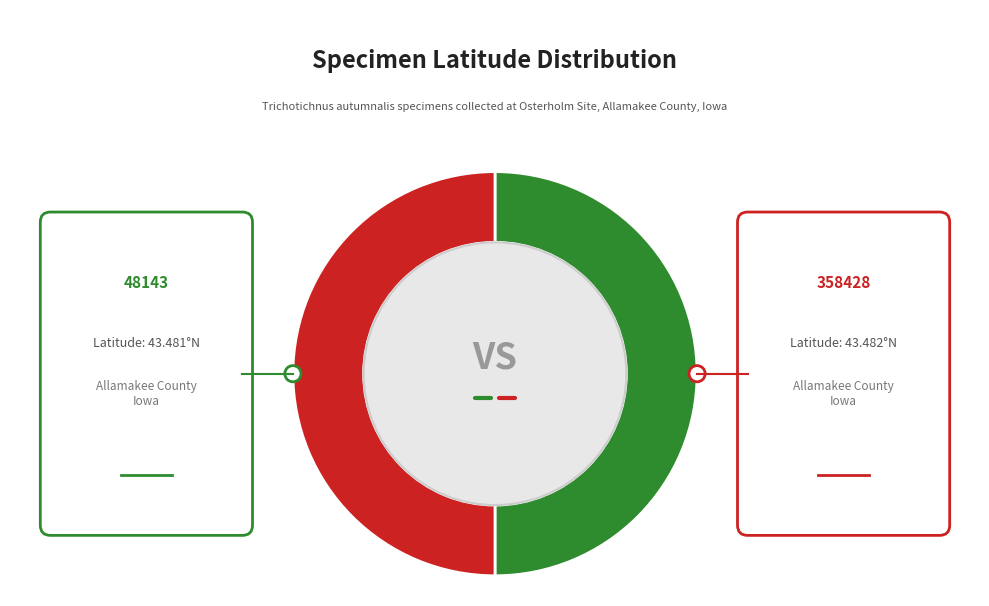

Count the number of slices in the pie.

2